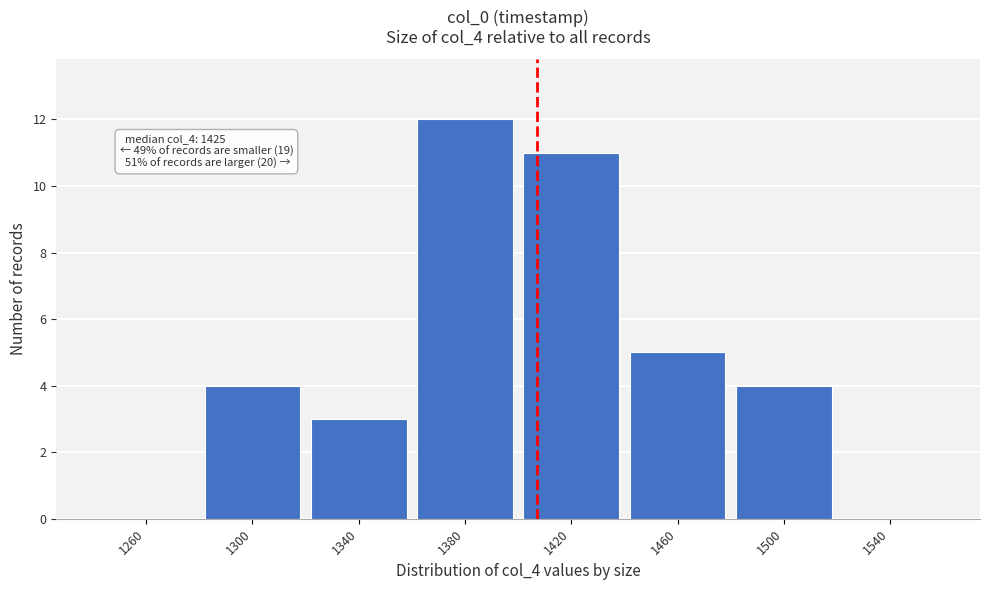

Reading right to left, list all the values displayed in this chart.

1540=0	1500=4	1460=5	1420=11	1380=12	1340=3	1300=4	1260=0